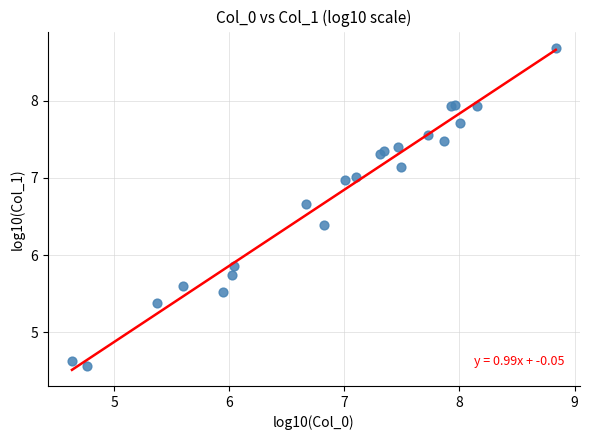

What Y value in the scatter plot is closest to 6?

5.9